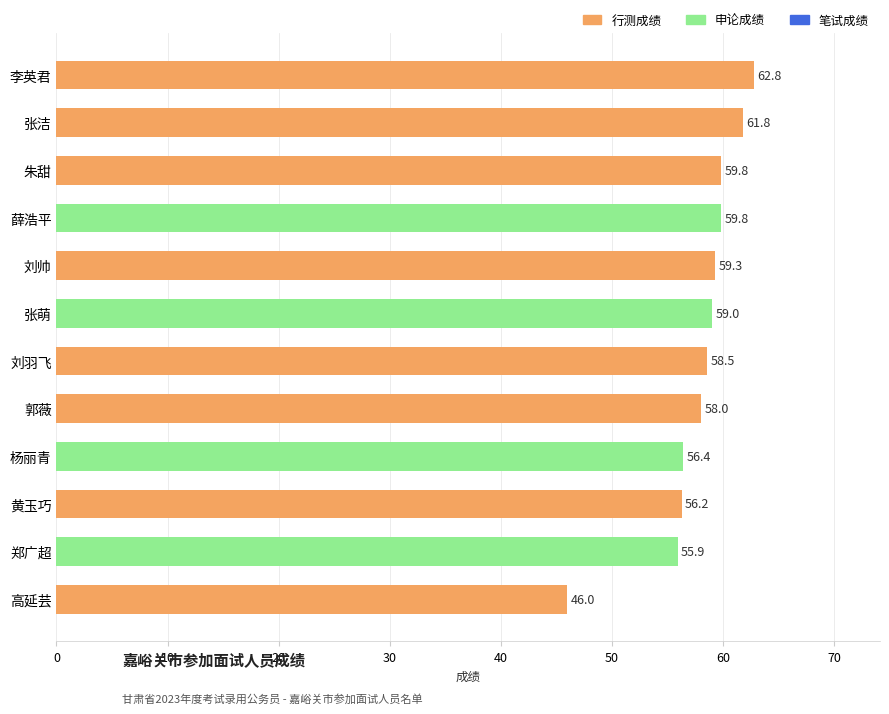

Count the number of data series in this chart.

1